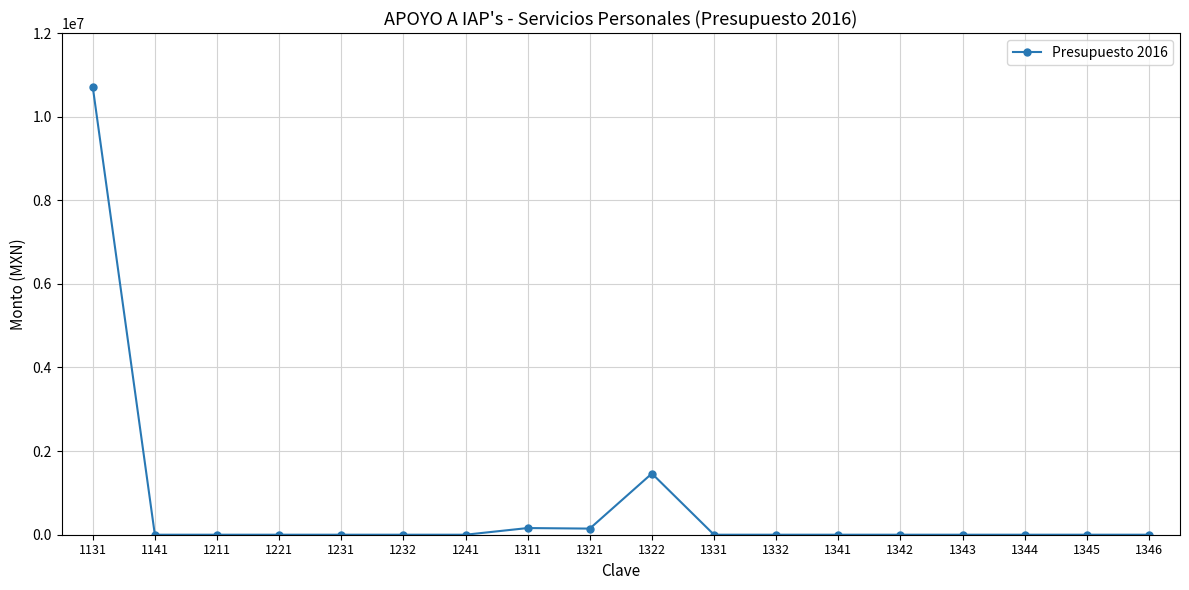

What is the difference between the second highest and minimum values?

1464123.1